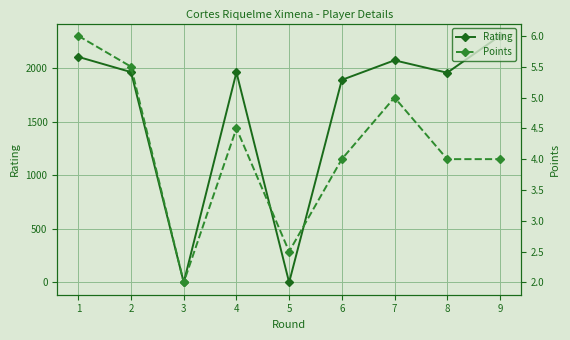

In Rating, how many points are lower than both neighbors (excluding endpoints)?

3